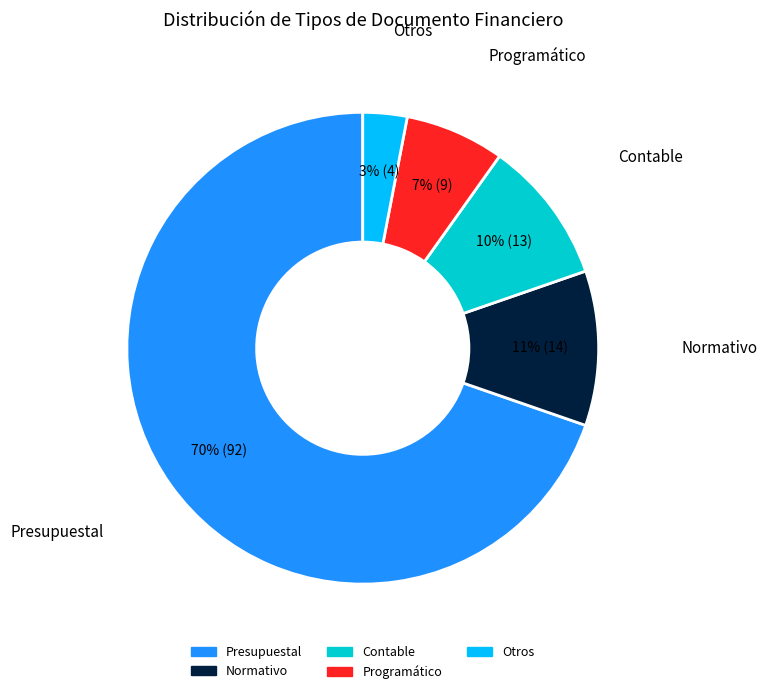

To the nearest percent, what is the average slice percentage?

20%